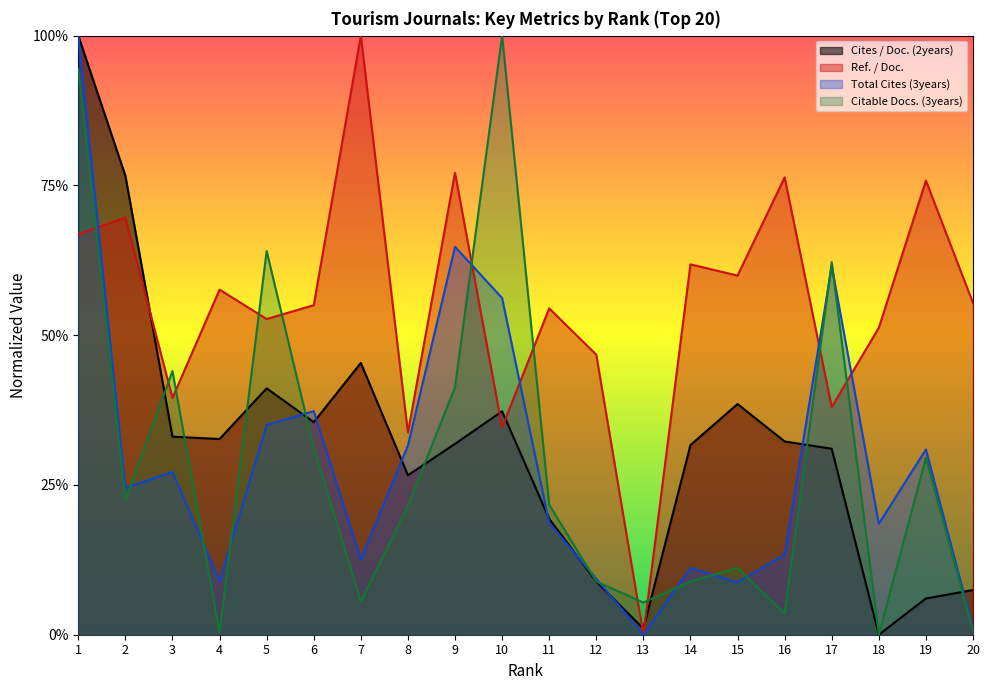

In Citable Docs. (3years), how many points are lower than both neighbors (excluding endpoints)?

6